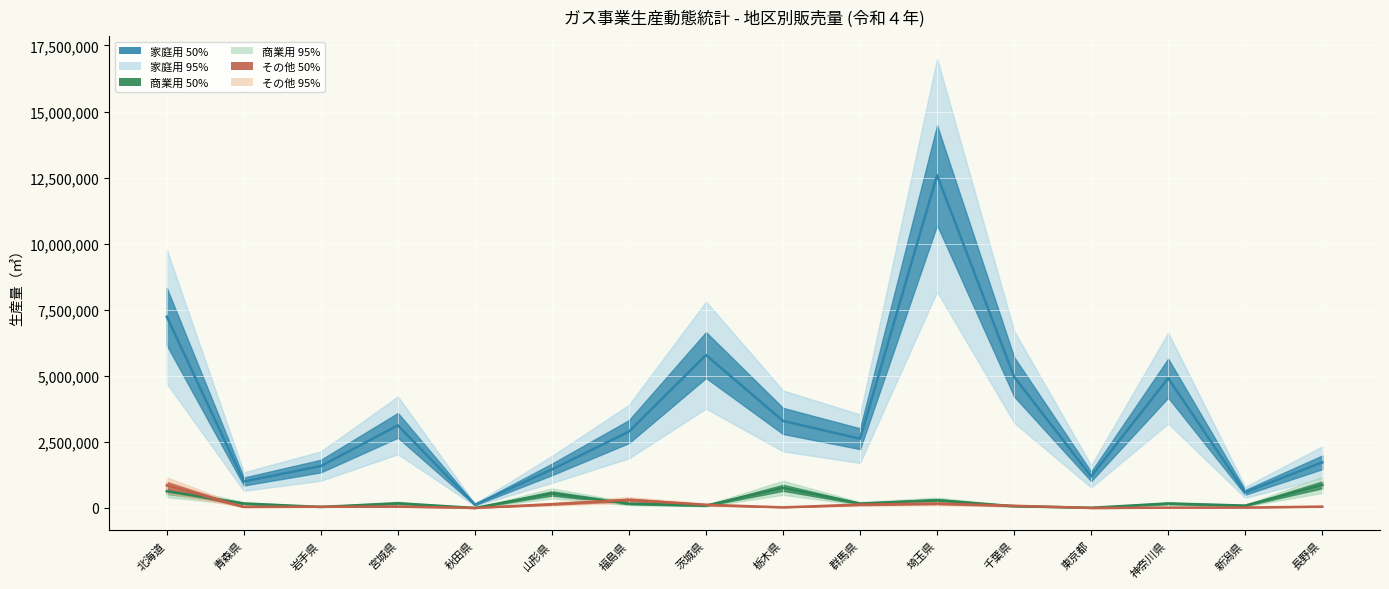

How many interior local valleys does the その他 series have?

4